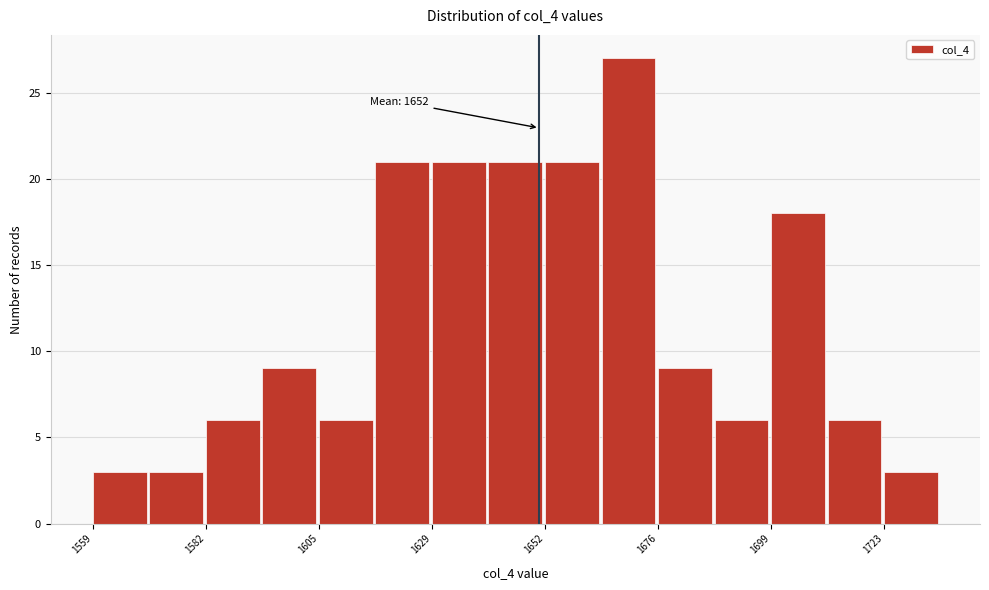

Read against the x-axis, roughly where is the centre of the tallest bar?

1670